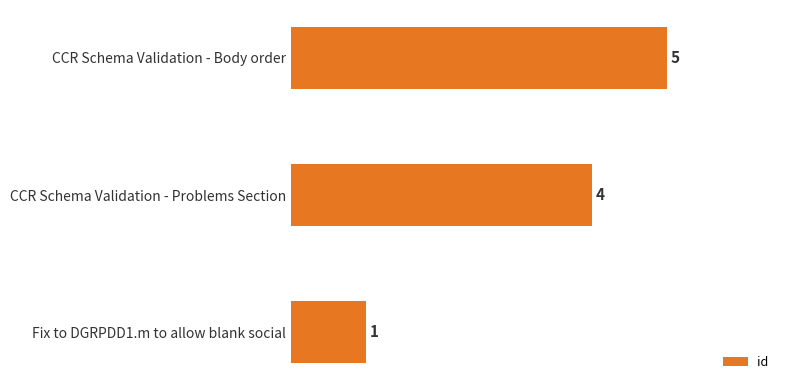

Is it true that the value at CCR Schema Validation - Problems Section is 2?

False